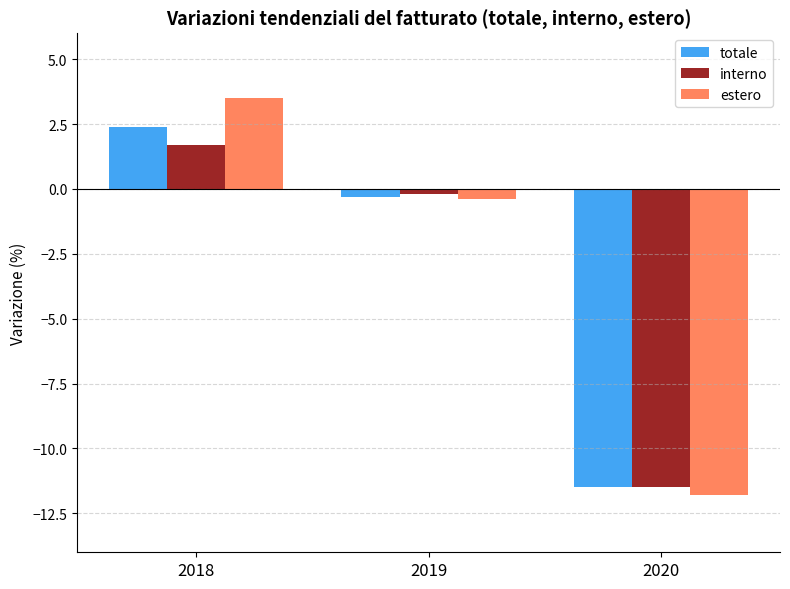

True or false: estero has a value of -11.8 at 2020.

True